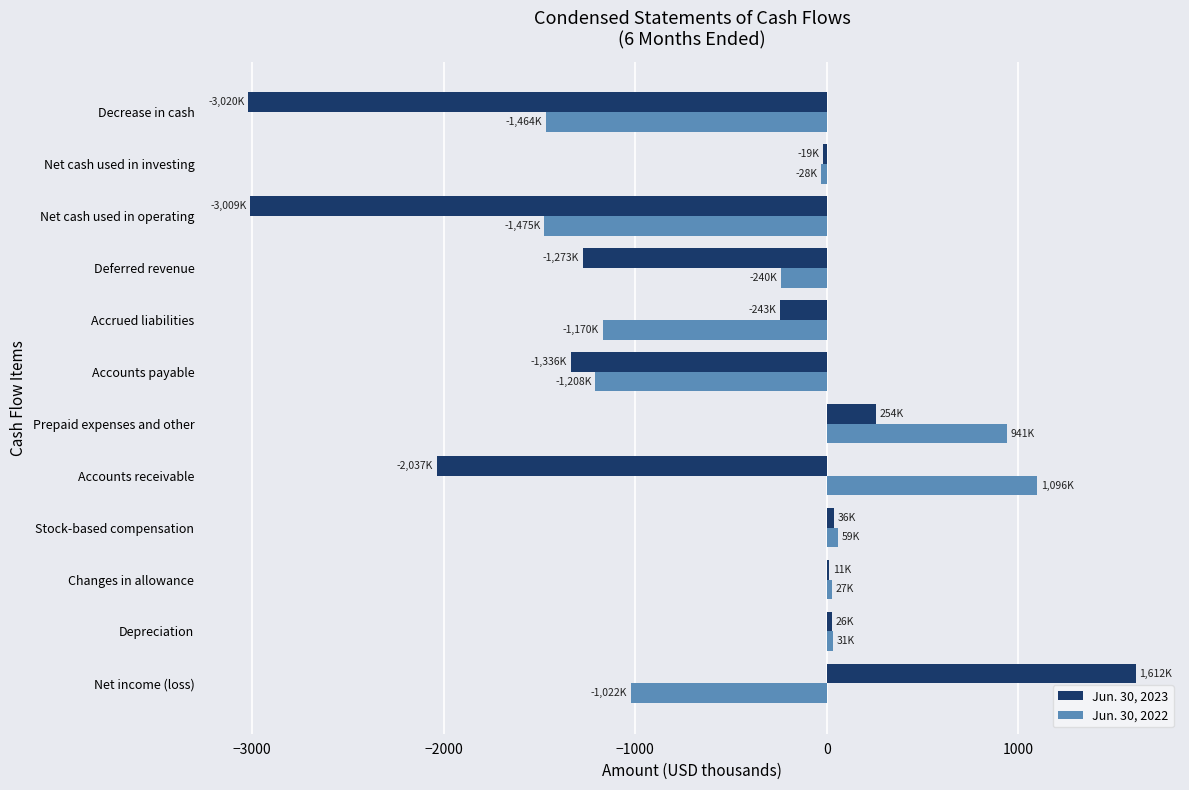

At which category does the chart reach its peak across all series?

Net income (loss)